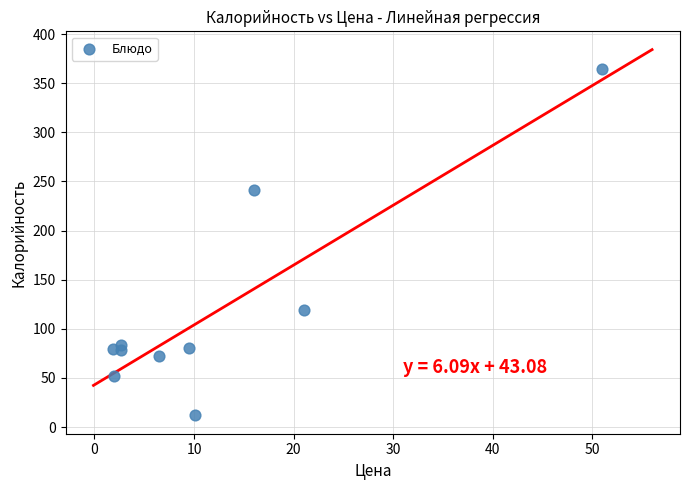

What Y value in the scatter plot is closest to 187?

241.0